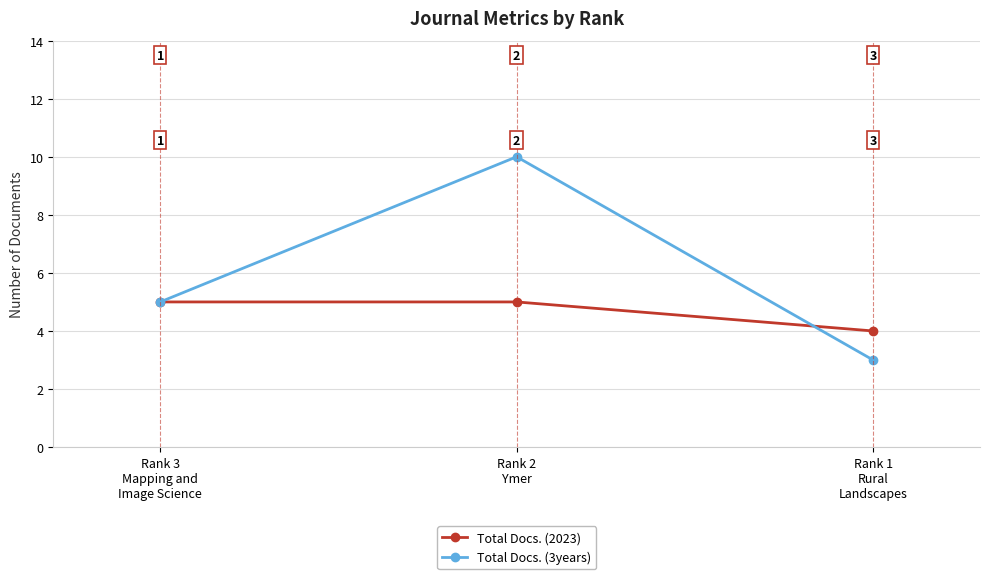

At which label does Total Docs. (3years) first exceed 5?

Rank 2
Ymer